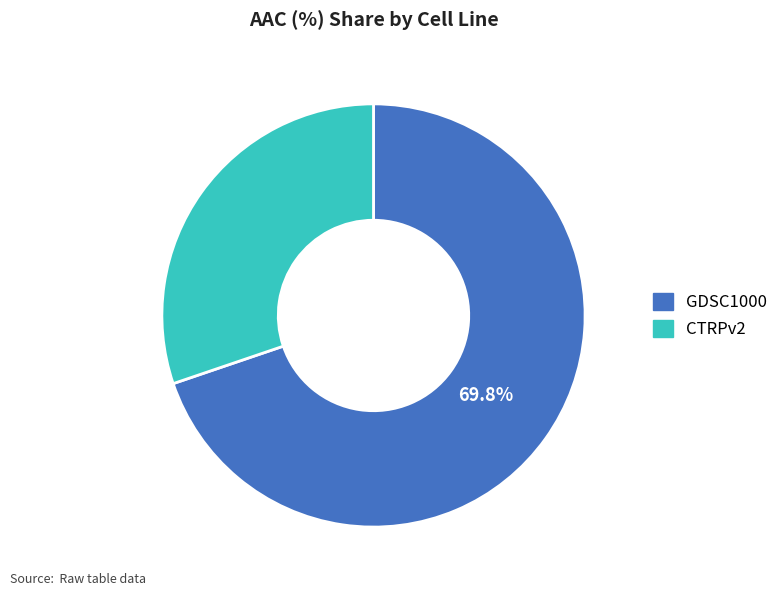

What percentage is the GDSC1000 slice, to the nearest percent?

70%